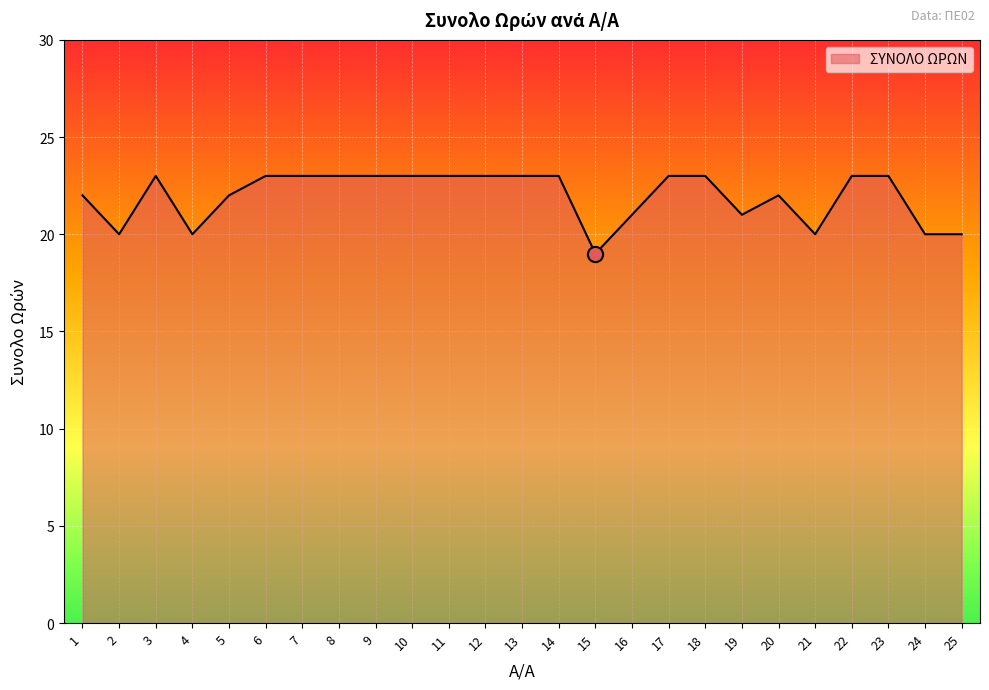

What is the ratio of the value at 4 to the value at 23?

0.9